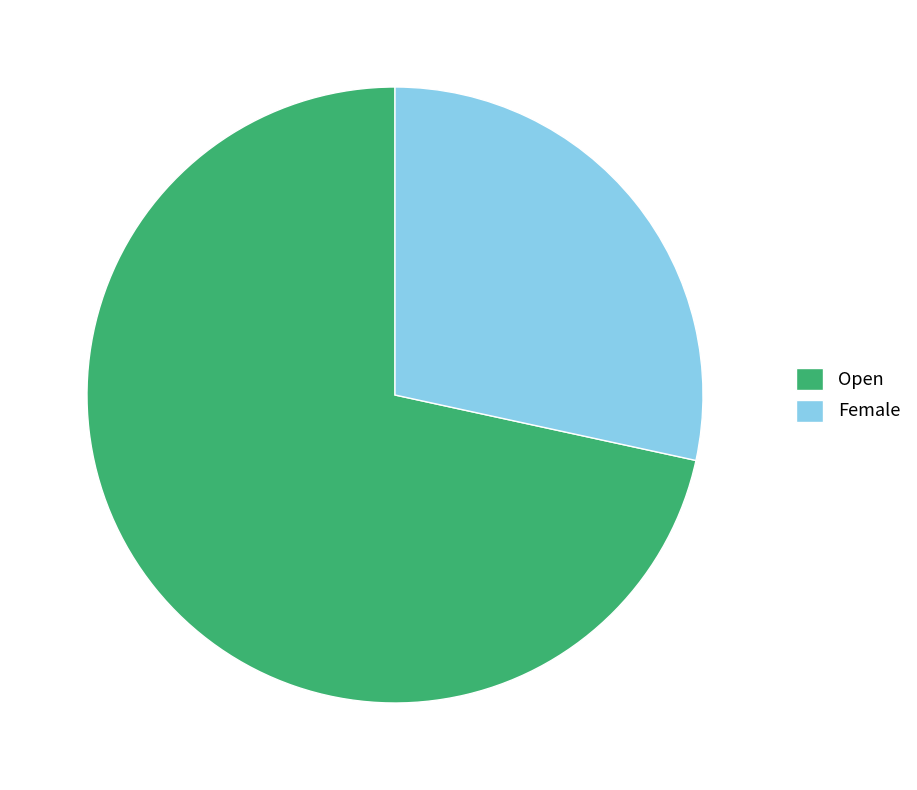

Combined, do Female and Open account for over 50%?

Yes